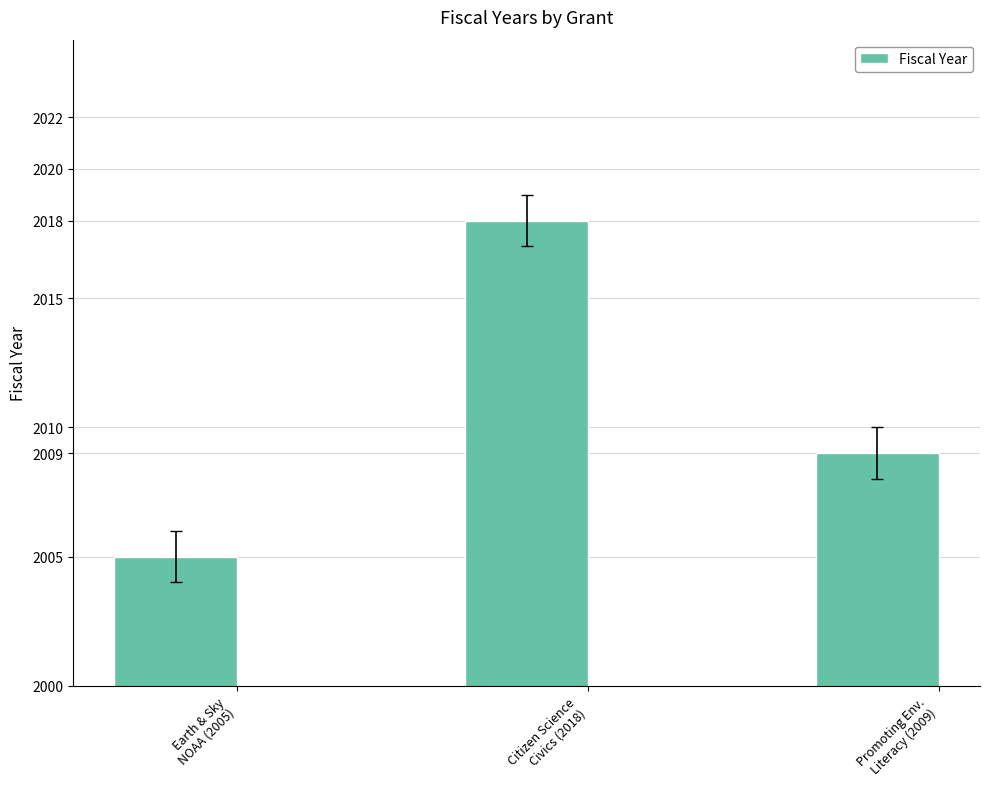

At which label is the value closest to 2011?

Promoting Env.
Literacy (2009)